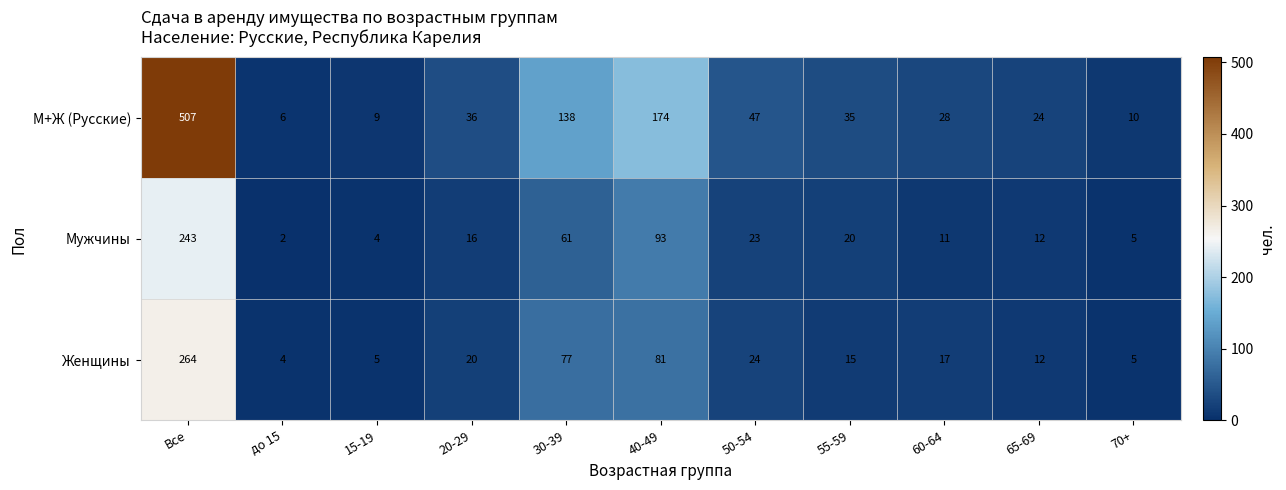

Which category has the lowest value in the М+Ж (Русские) series?

до 15